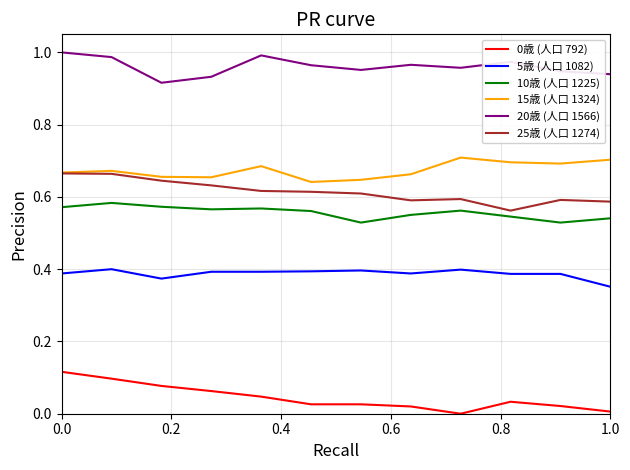

Which series has the largest total across all categories?

20歳 (人口 1566)